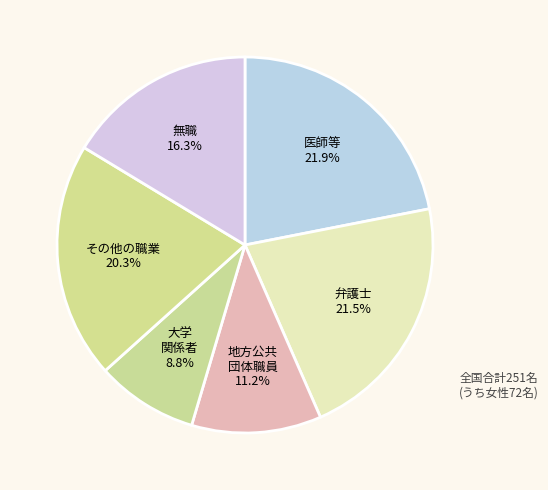

Which slice is the smallest?

大学 関係者